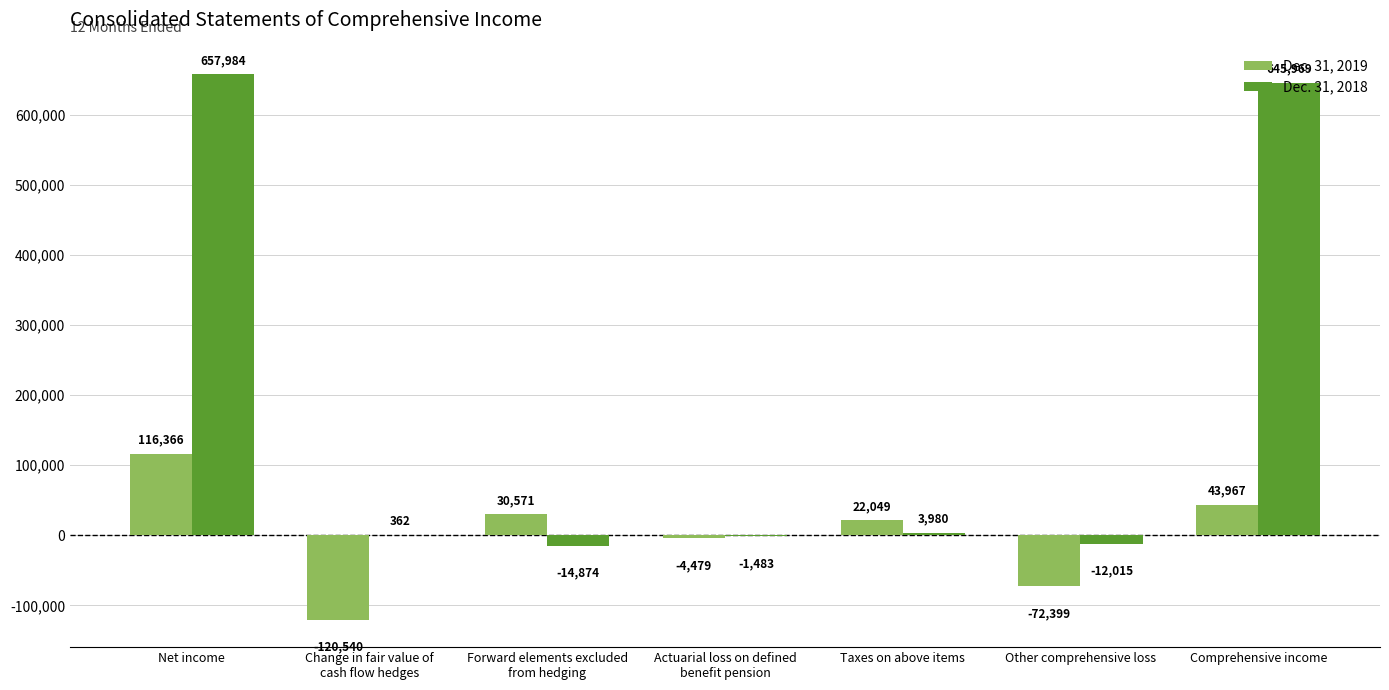

What is the approximate value of Dec. 31, 2018 at Actuarial loss on defined
benefit pension?

-1483